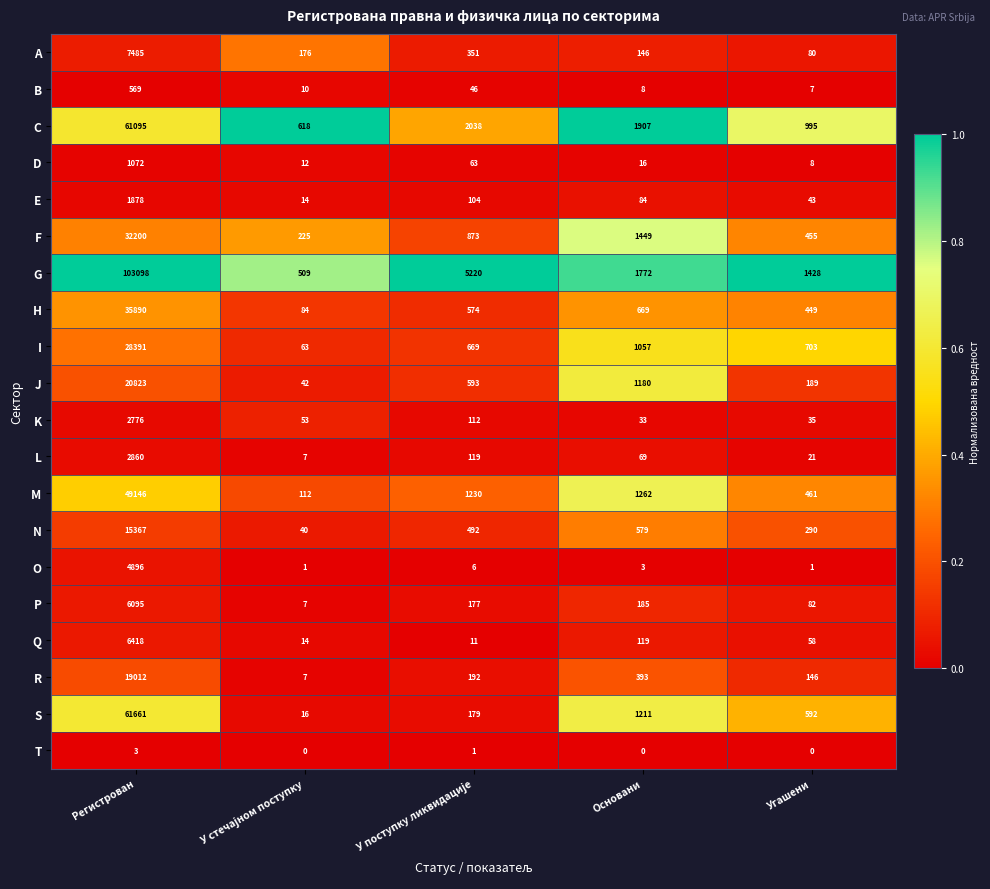

Between Регистрован and Угашени, which series saw the biggest shift?

G